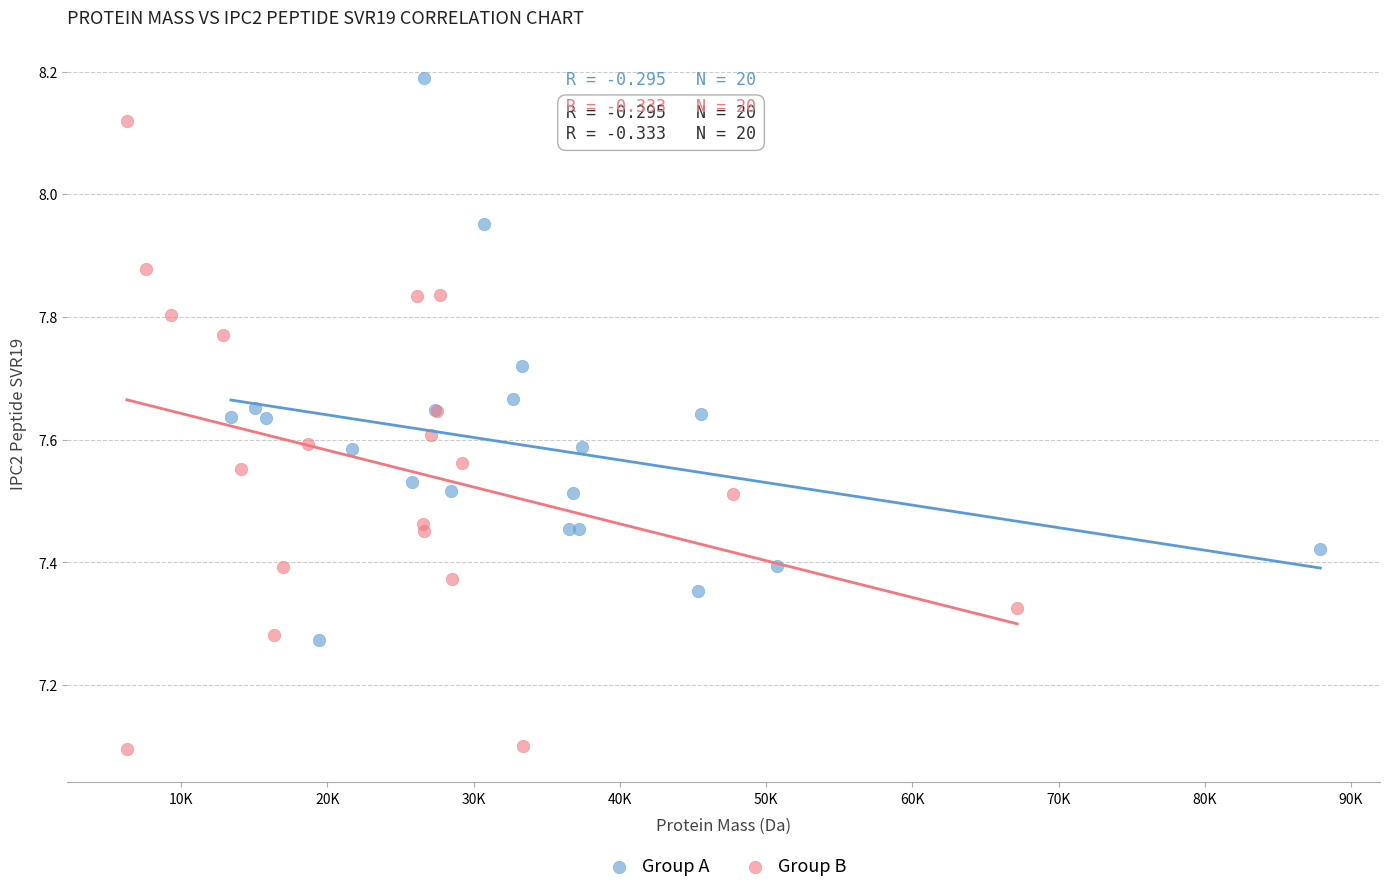

Which series has the largest Y range (max minus min)?

Group B